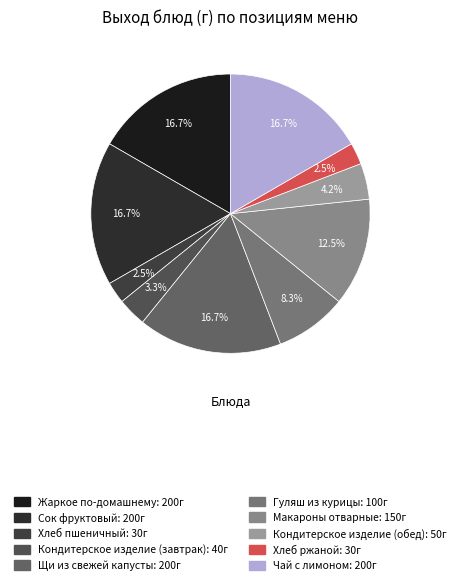

Which category has the smallest portion of the pie?

Хлеб пшеничный